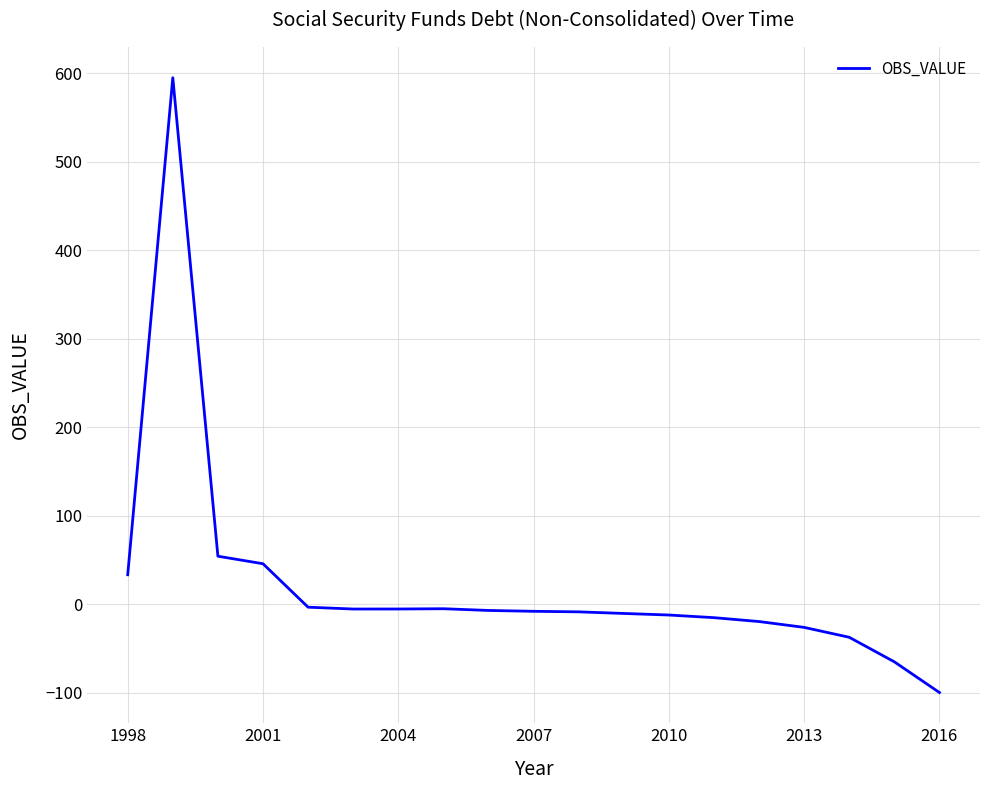

What is the difference between the maximum and minimum values?

695.2